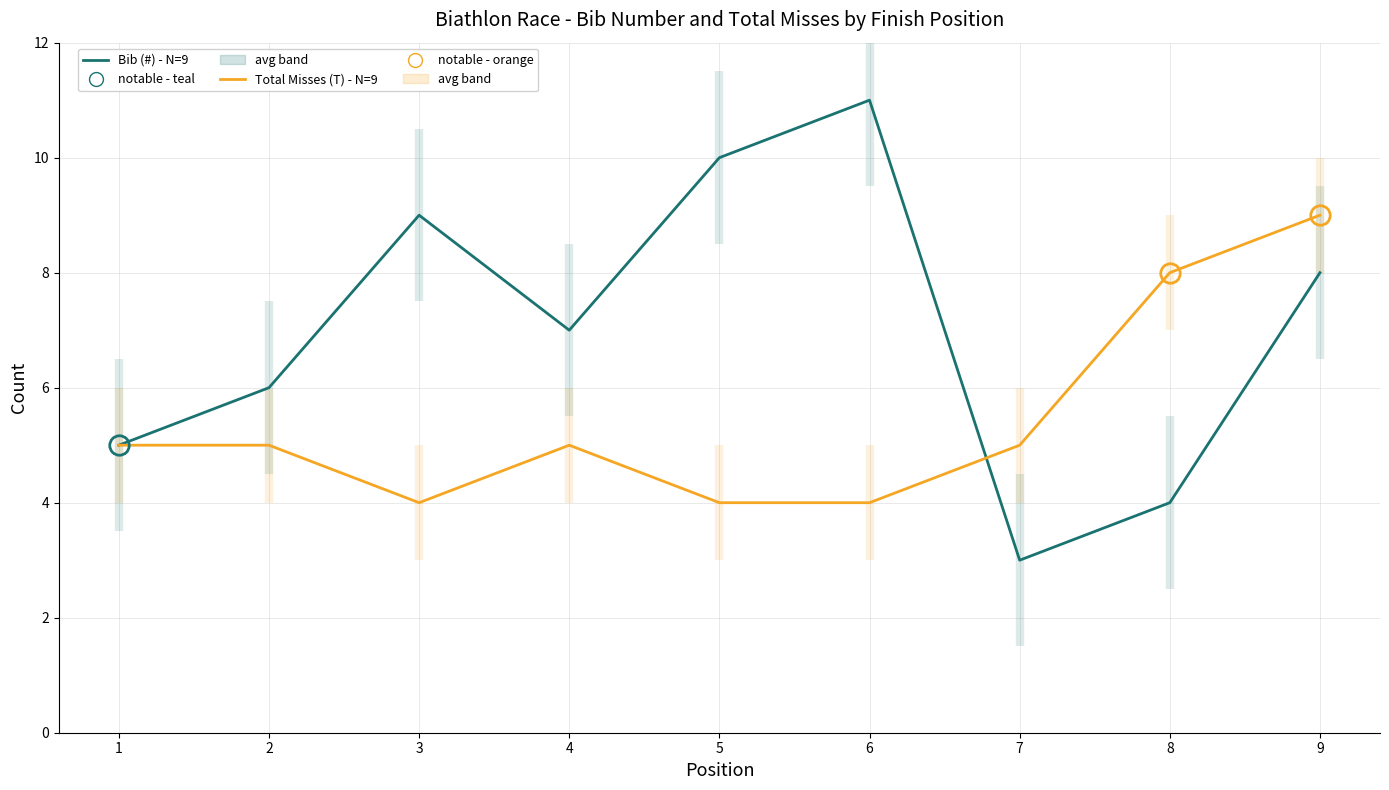

Reading right to left, transcribe all the data shown in this chart.

Bib (#) - N=9: 8	4	3	11	10	7	9	6	5
Total Misses (T) - N=9: 9	8	5	4	4	5	4	5	5